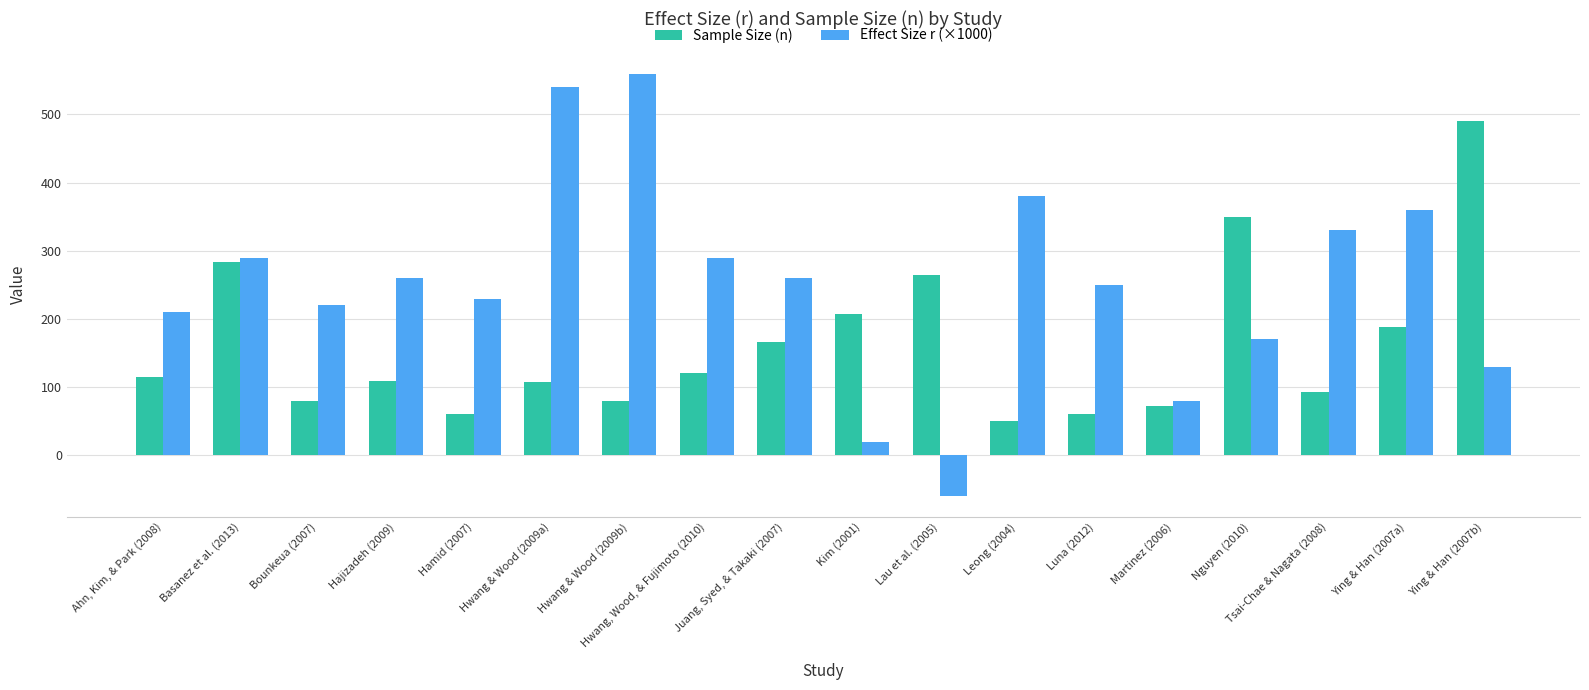

List the series in order of their overall mean, lowest first.

Sample Size (n), Effect Size r (×1000)